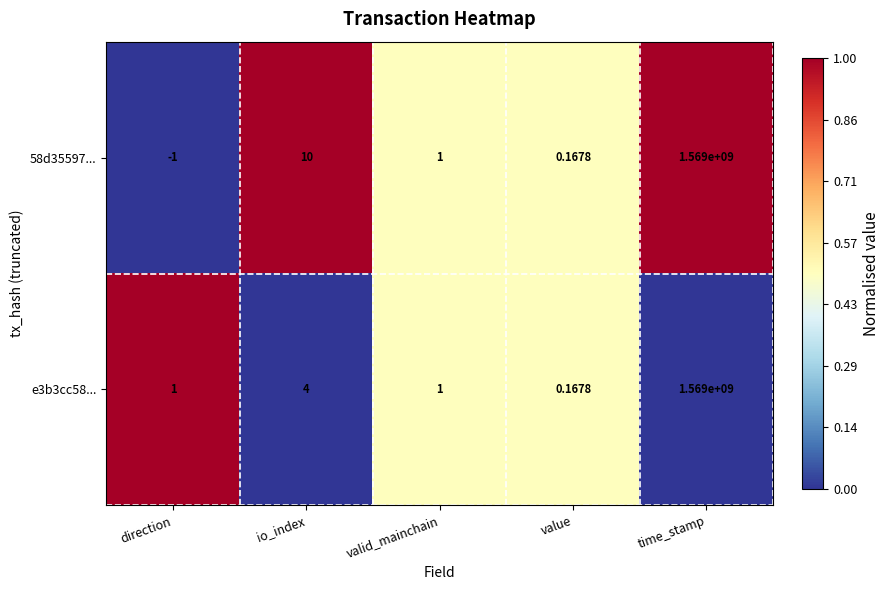

At which label does 58d35597... reach its minimum?

direction